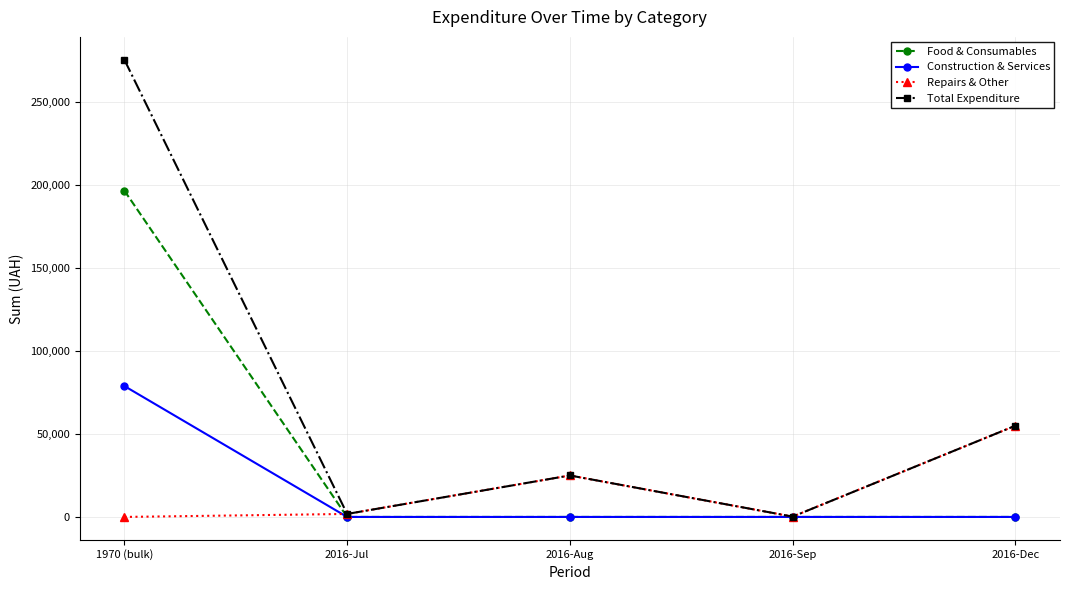

At which category is the sum across all series the highest?

1970 (bulk)